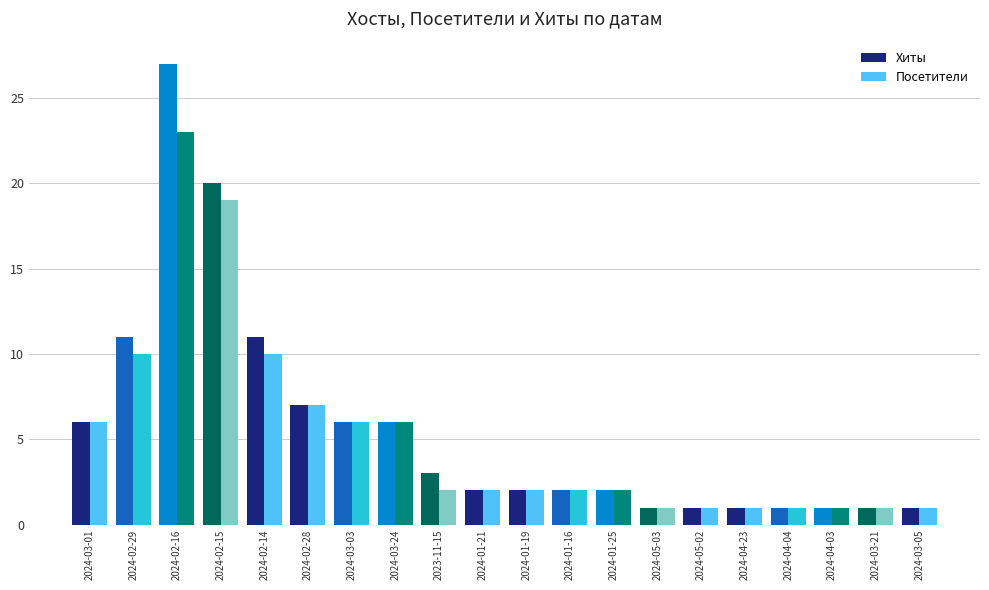

What is the average value of the Посетители series?

5